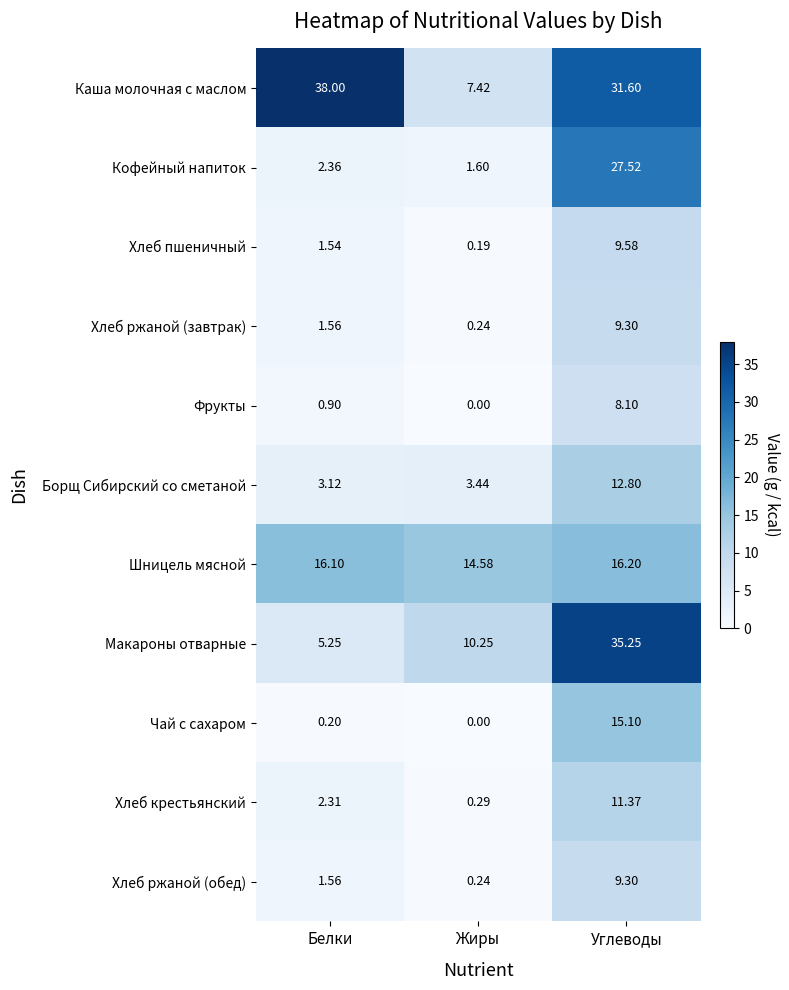

At which label is Шницель мясной closest to 15?

Жиры